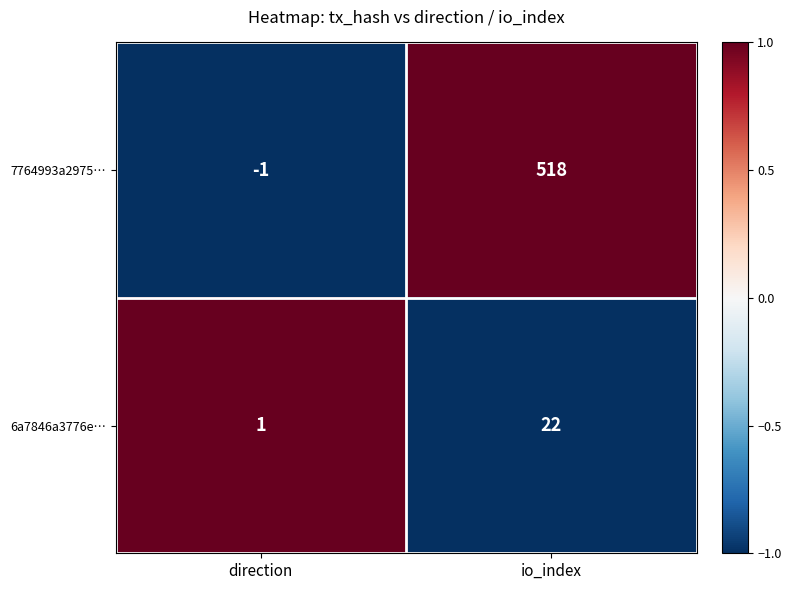

At which label does 7764993a2975… reach its minimum?

direction